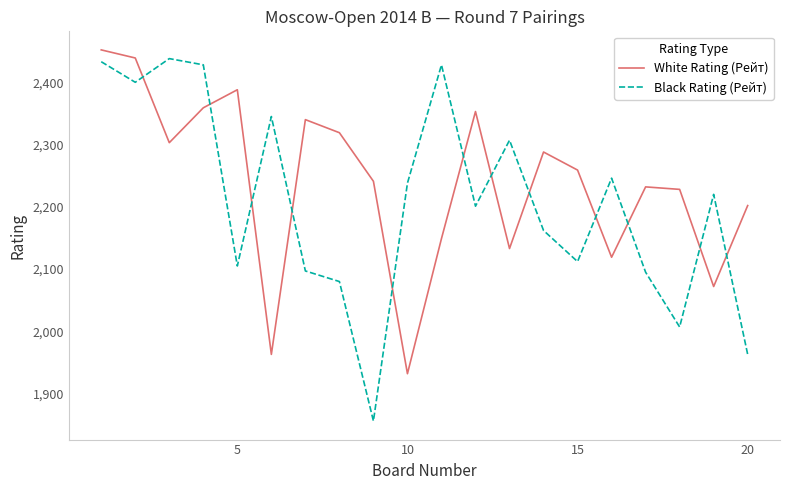

Which series has the widest spread of values?

Black Rating (Рейт)